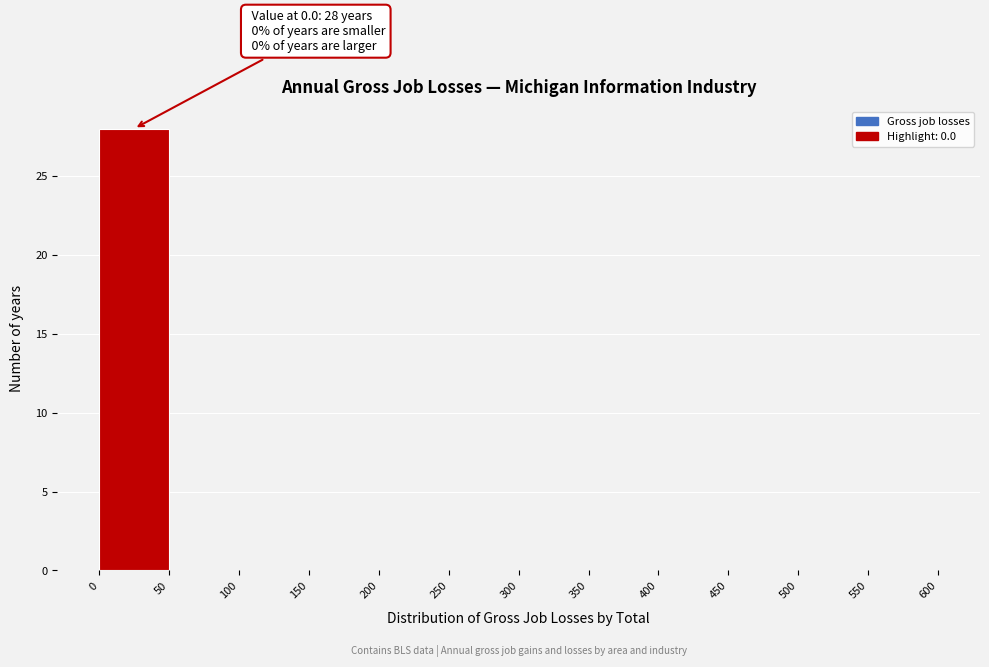

Over which range of the x-axis is the bar tallest?

0 to 50